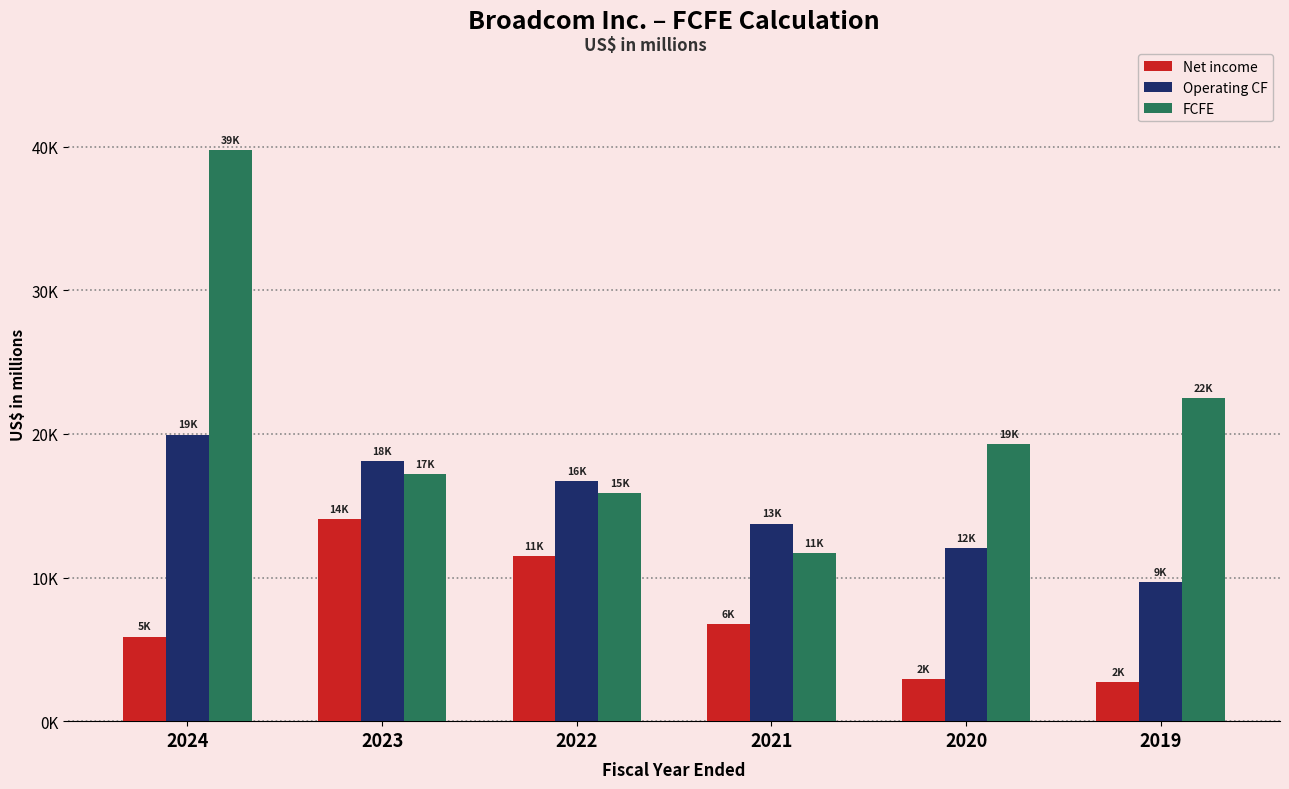

List the series in order of their overall mean, lowest first.

Net income, Operating CF, FCFE